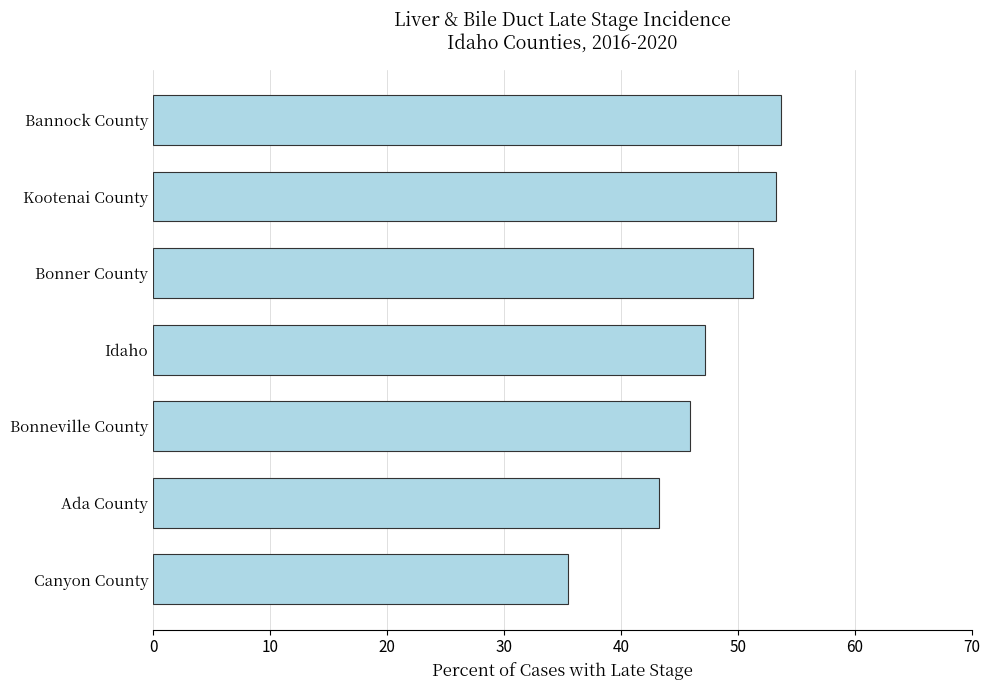

What is the maximum value shown in the chart?

53.7